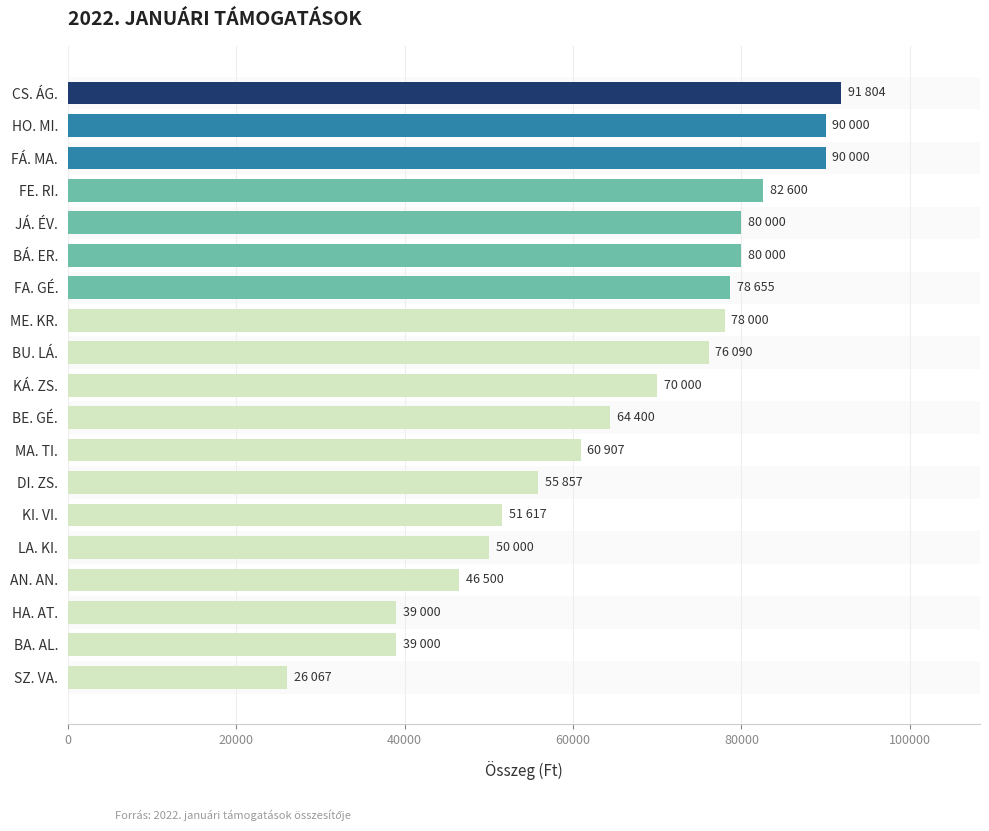

Where is the data nearest to the value 58935?

MA. TI.